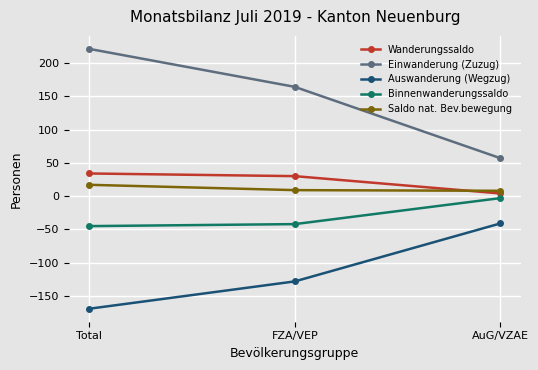

Does the chart display data point markers on the line(s)?

Yes